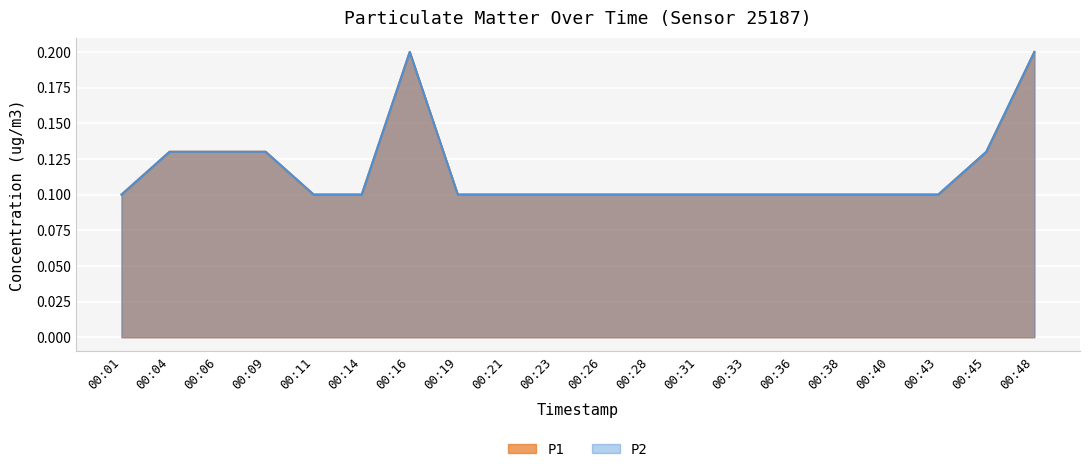

What is the approximate value of P1 at 00:40?

0.1